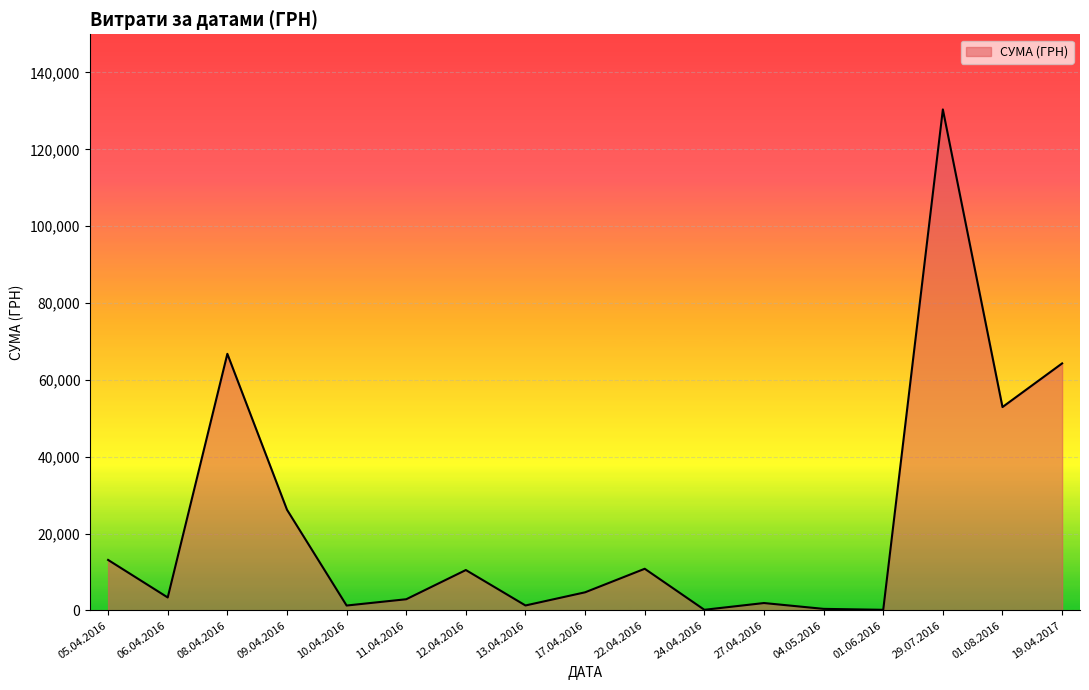

How many lines are shown in the chart?

1